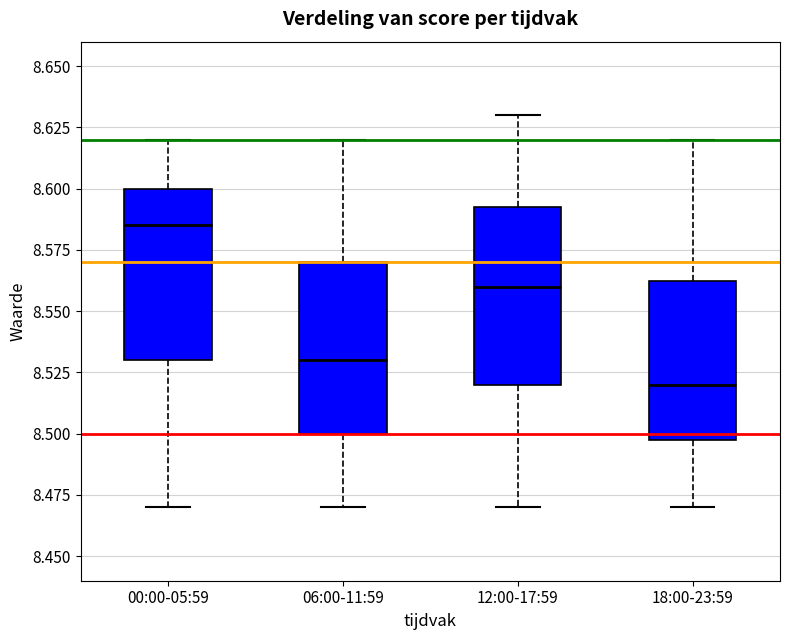

Reading left to right, transcribe this box plot: for each box, give where its median line is, the range the box spans, and where its two whiskers end, as read against the y-axis. The values are not printed on the chart, so give them approximately, as read against the axis.

00:00-05:59: median 8.585, box 8.530 to 8.600, whiskers 8.470 to 8.620
06:00-11:59: median 8.530, box 8.500 to 8.570, whiskers 8.470 to 8.620
12:00-17:59: median 8.560, box 8.520 to 8.595, whiskers 8.470 to 8.630
18:00-23:59: median 8.520, box 8.500 to 8.565, whiskers 8.470 to 8.620